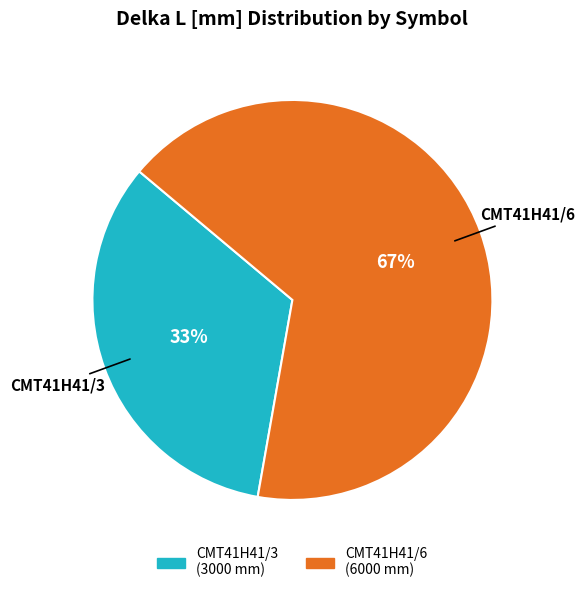

Which slice is the largest?

CMT41H41/6